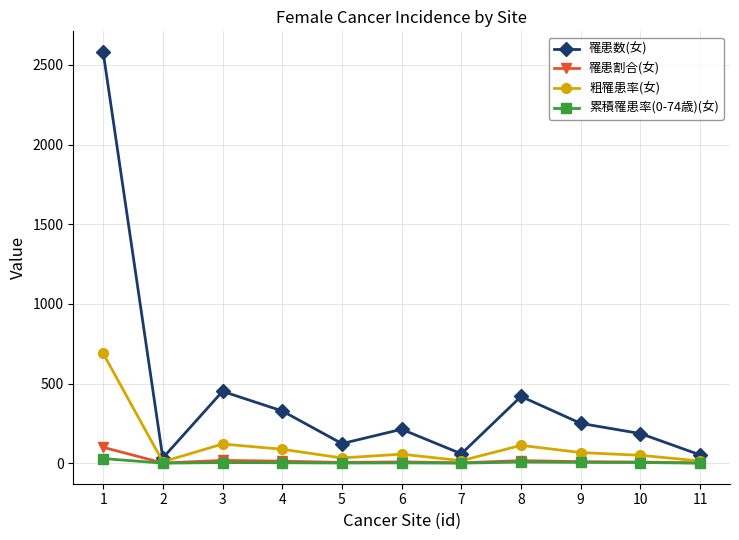

Does the chart have visible grid lines?

Yes